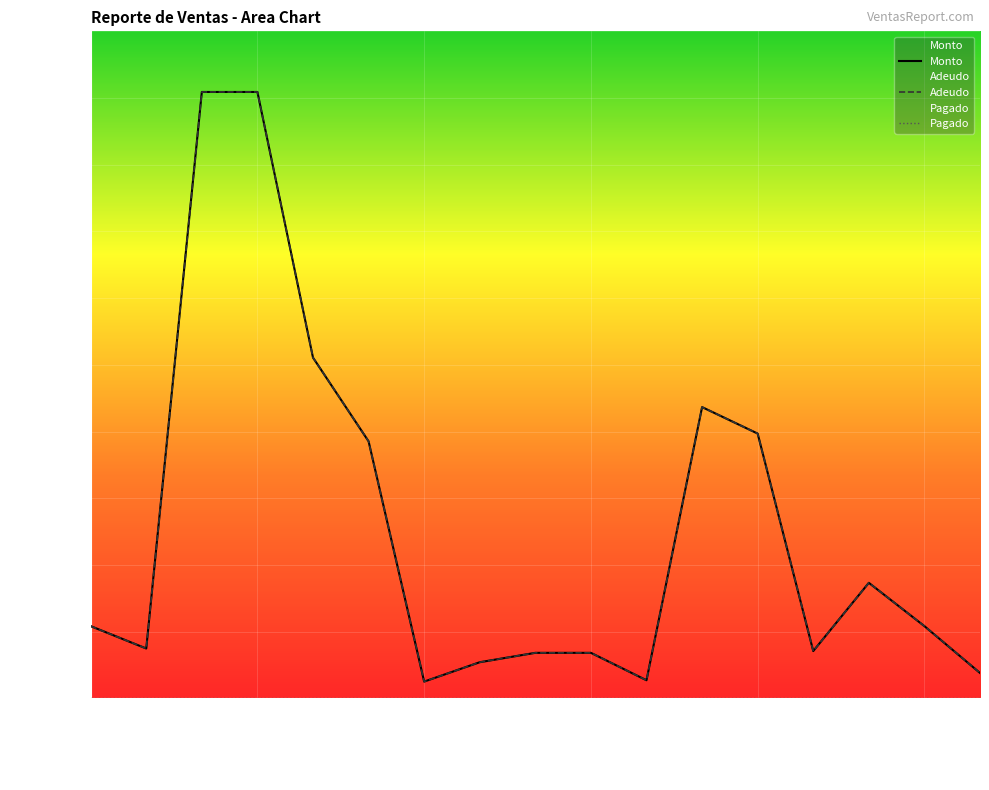

What is the difference between the Adeudo values at 2021-02-13 17:09 and 2021-02-13 18:29?

215.0